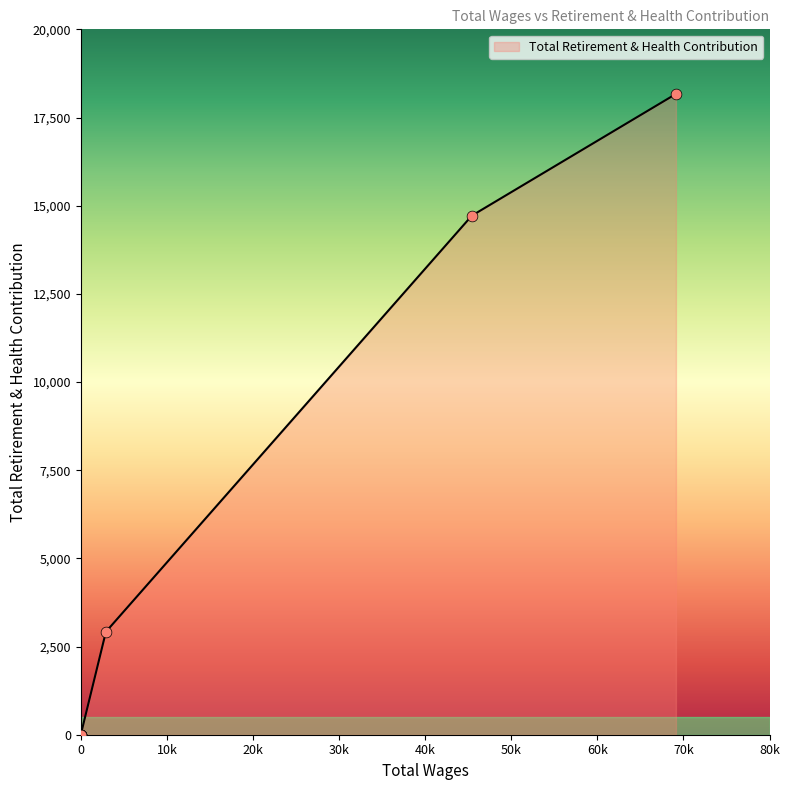

What is the change in value from 45420.0 to 0.0?

-14717